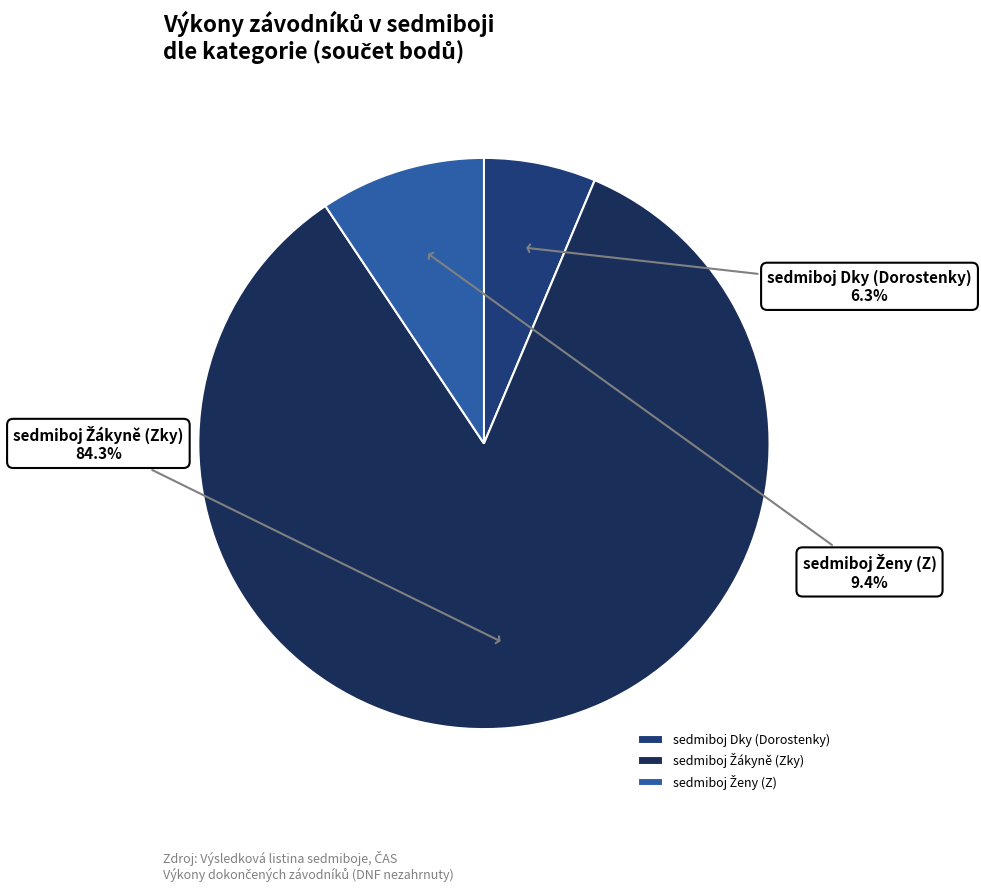

How many segments does this pie chart have?

3